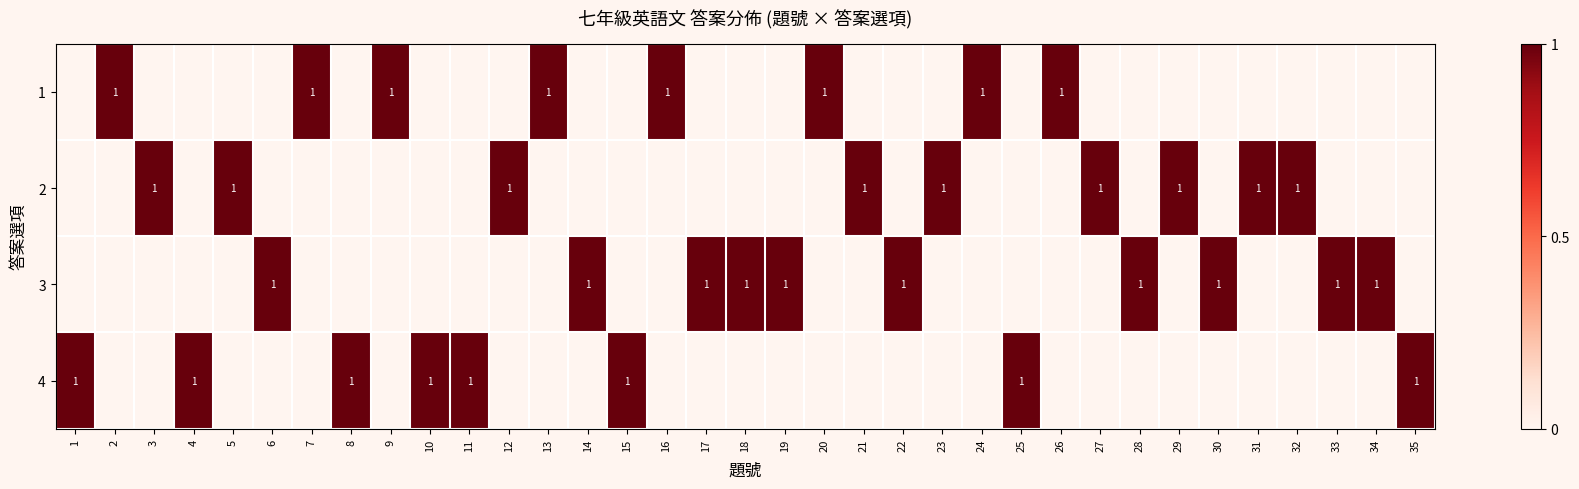

Between 13 and 25, which is larger?

13